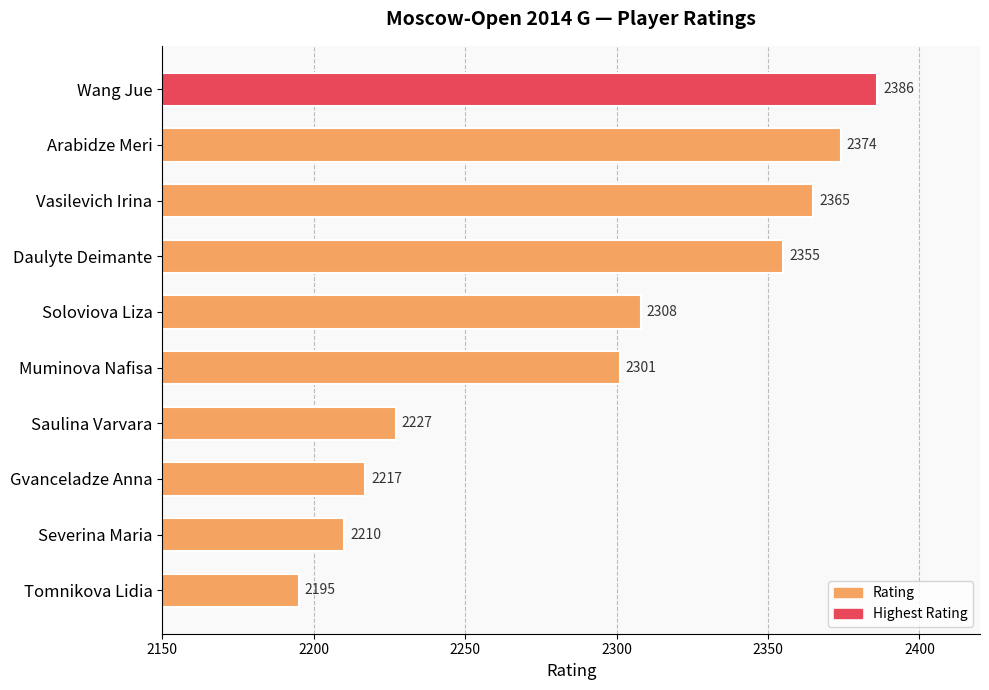

What is the average value?

2294